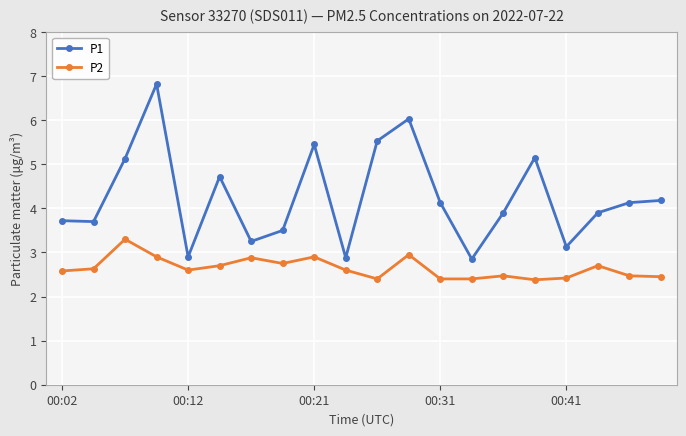

Is this an area chart (filled region under the line)?

No